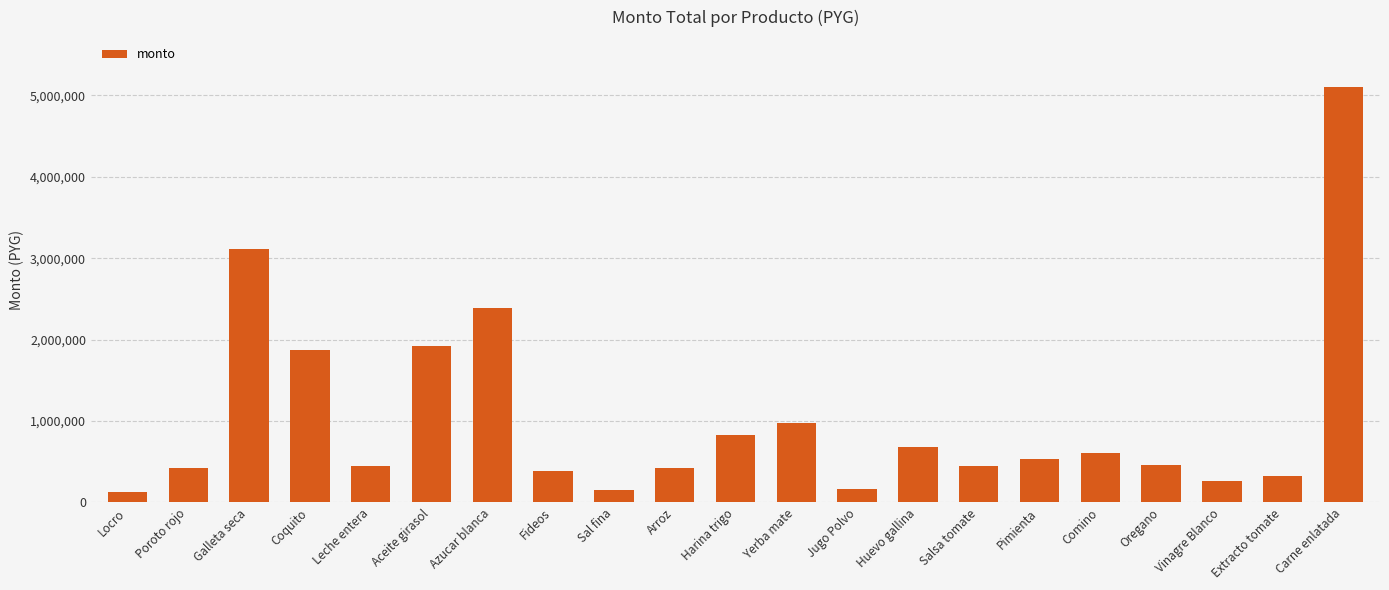

Where is the data nearest to the value 2613460?

Azucar blanca